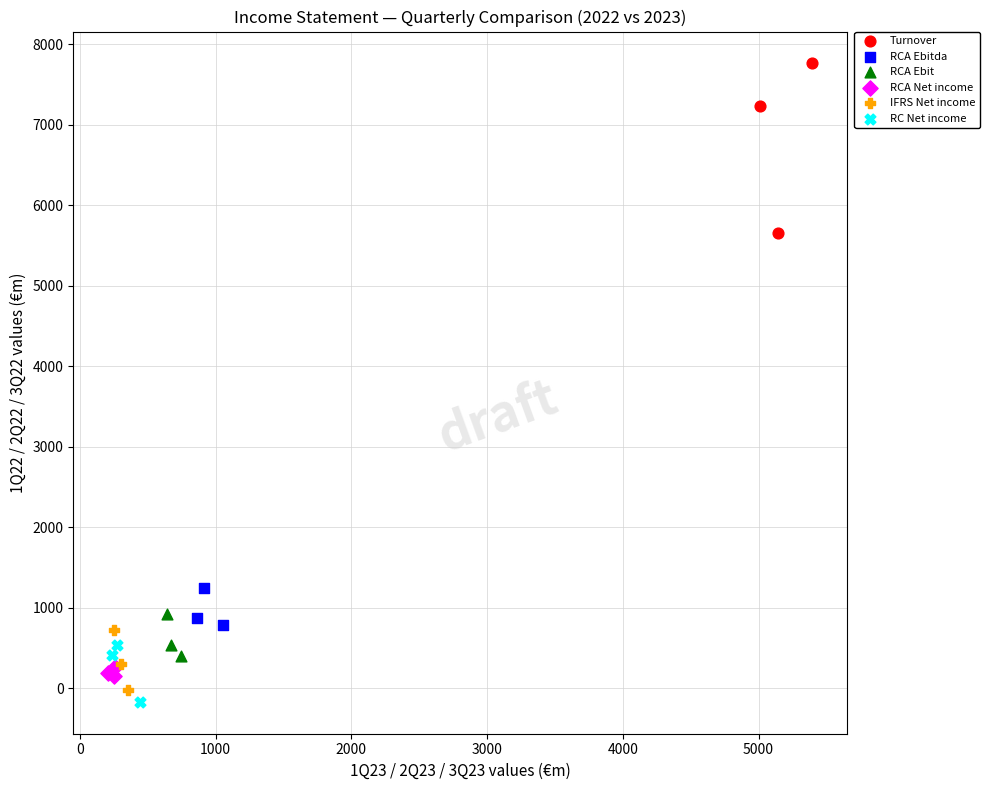

Which series has the largest Y range (max minus min)?

Turnover